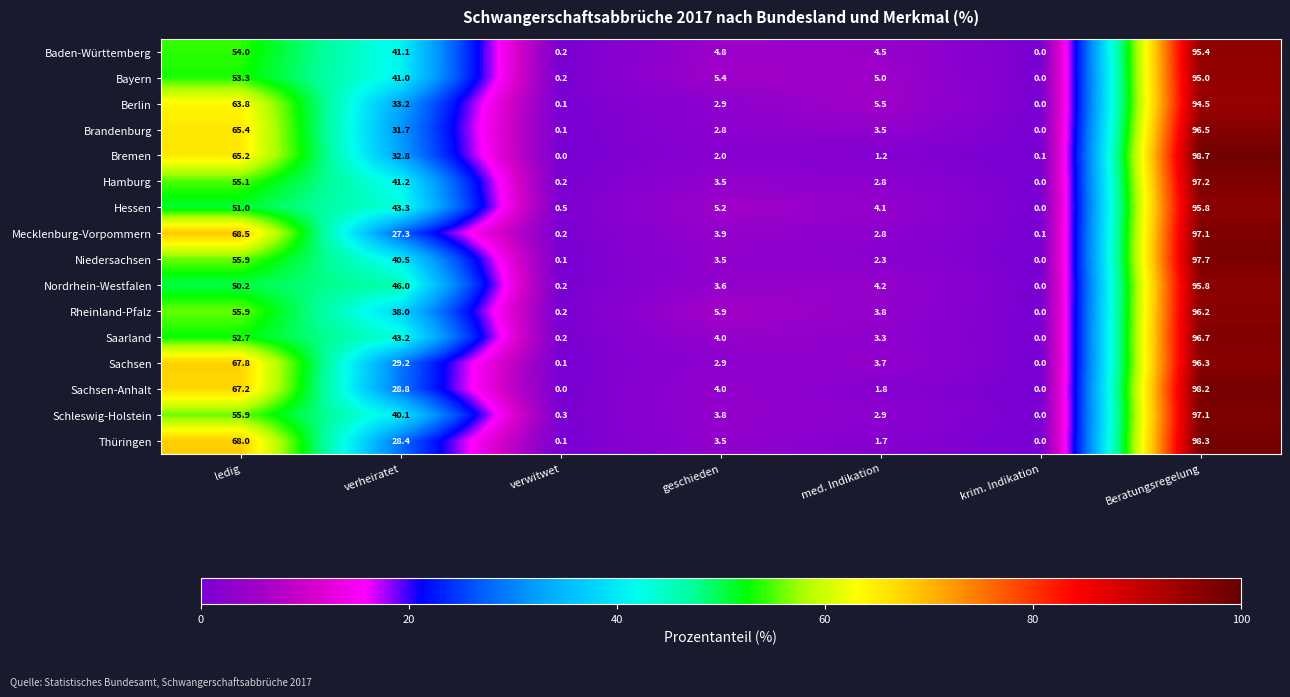

Which category has the highest value in the Saarland series?

Beratungsregelung